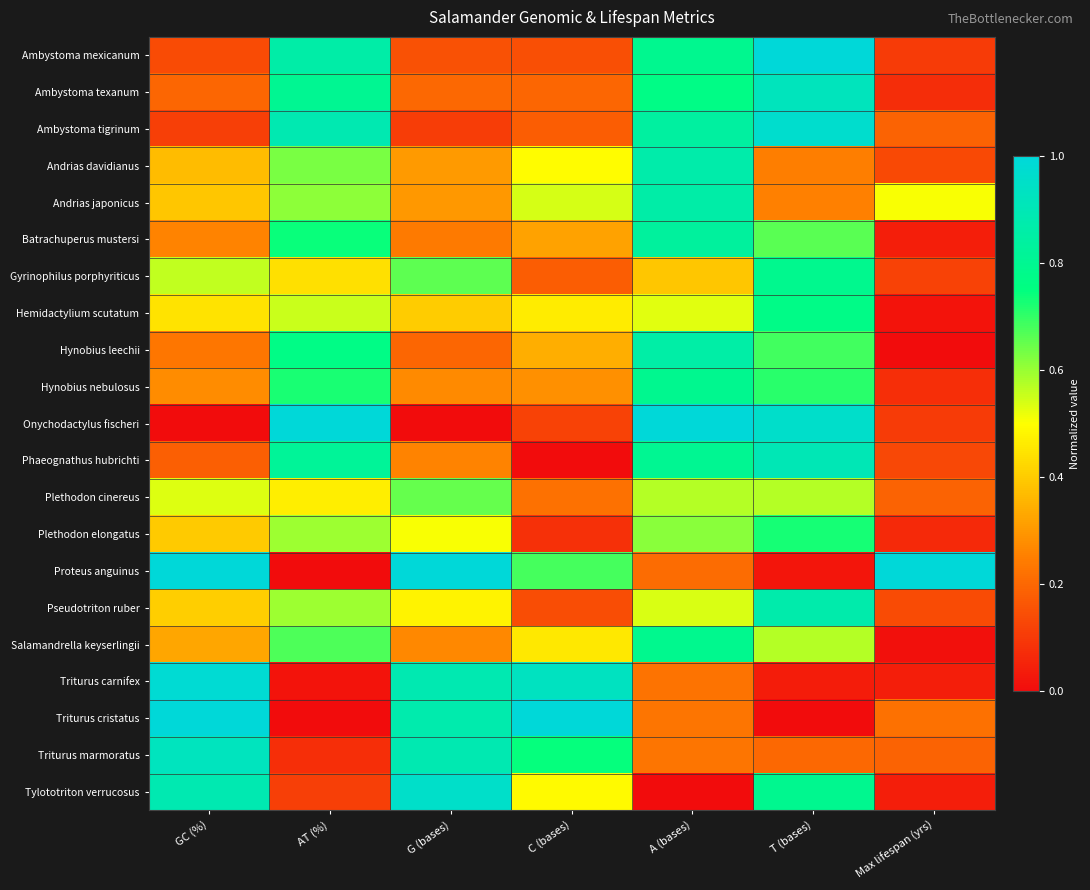

How many categories are shown in the chart?

7